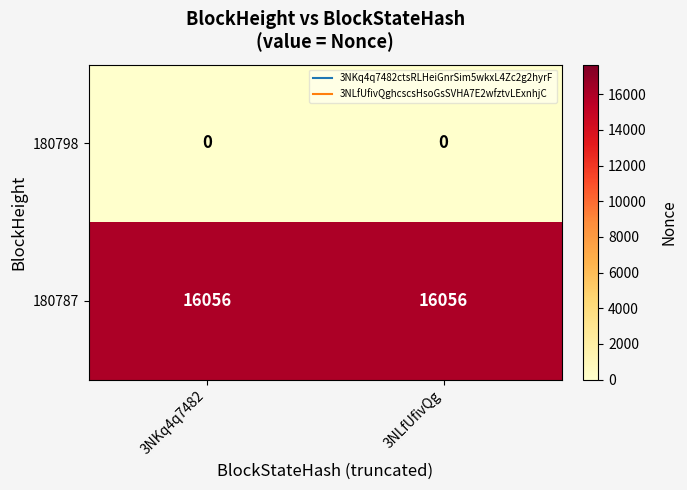

What is the difference between the highest and lowest values at 3NKq4q7482?

16056